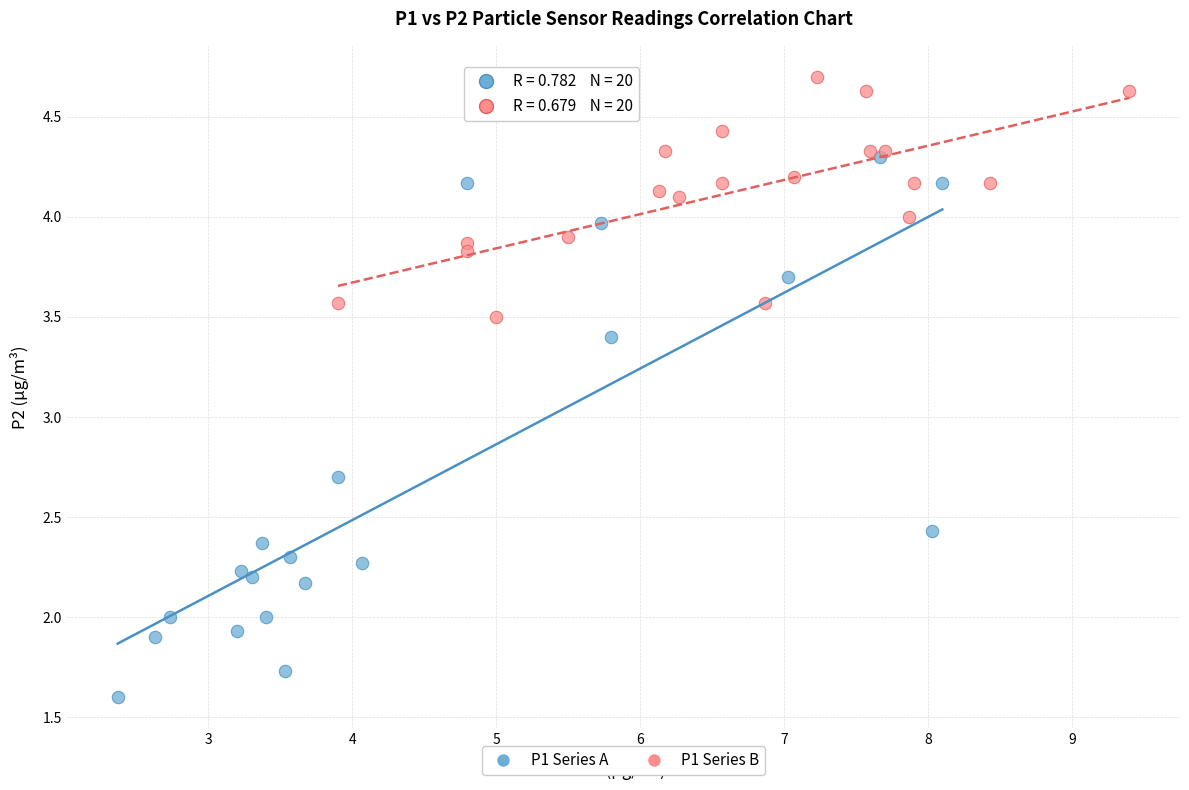

Which series has the widest spread of Y values?

P1 Series A